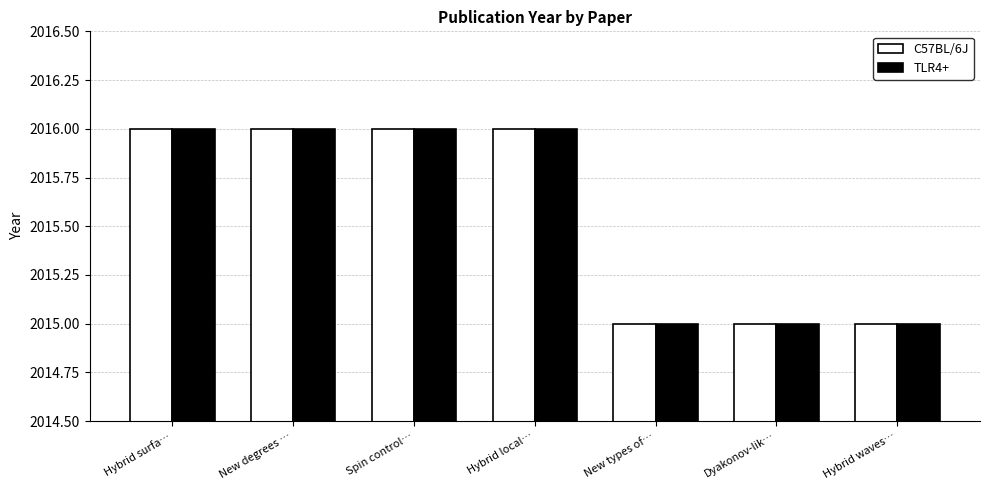

What is the difference between the maximum and second lowest values in the TLR4+ series?

1